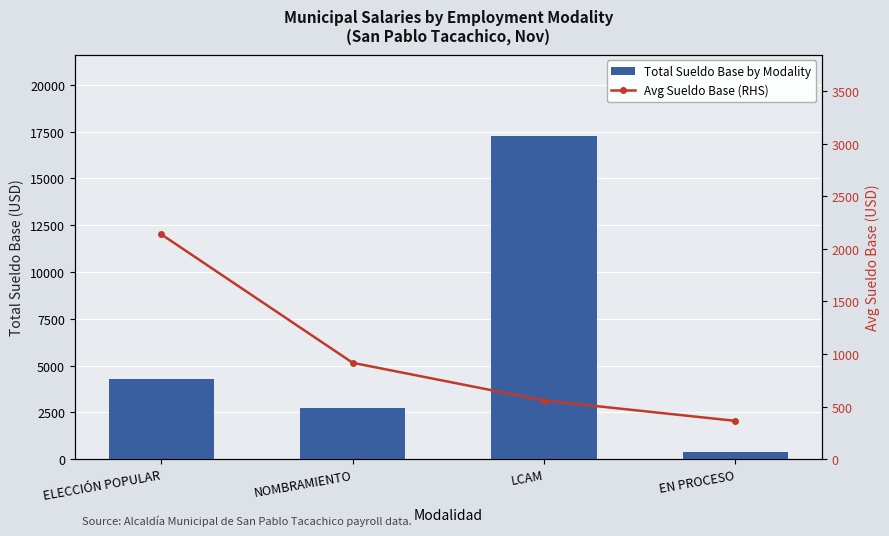

At LCAM, list the series in order from smallest to largest.

Avg Sueldo Base (RHS), Total Sueldo Base by Modality